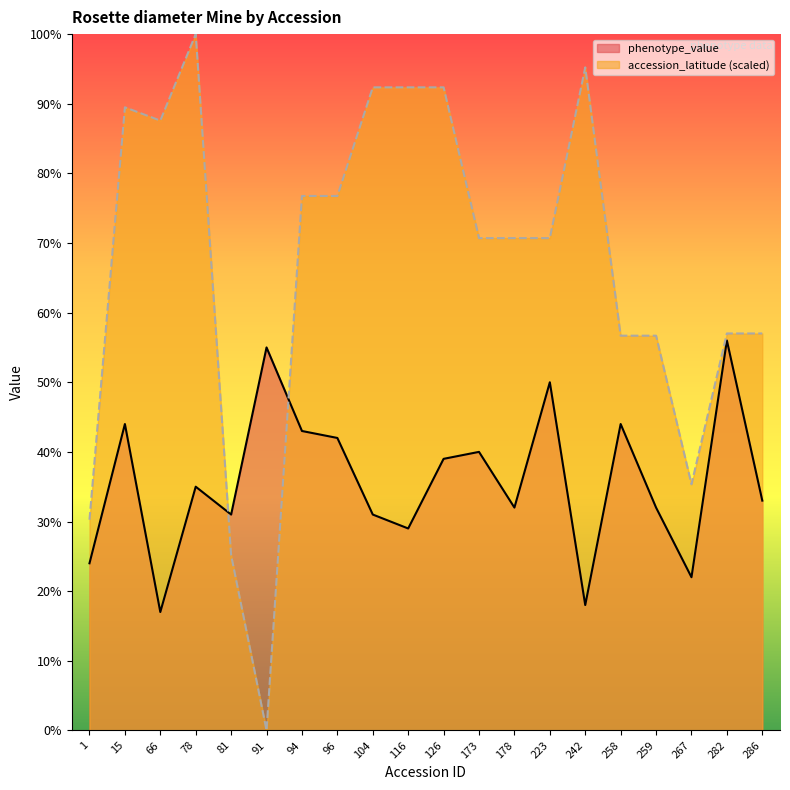

Which category has the highest value in the phenotype_value series?

282